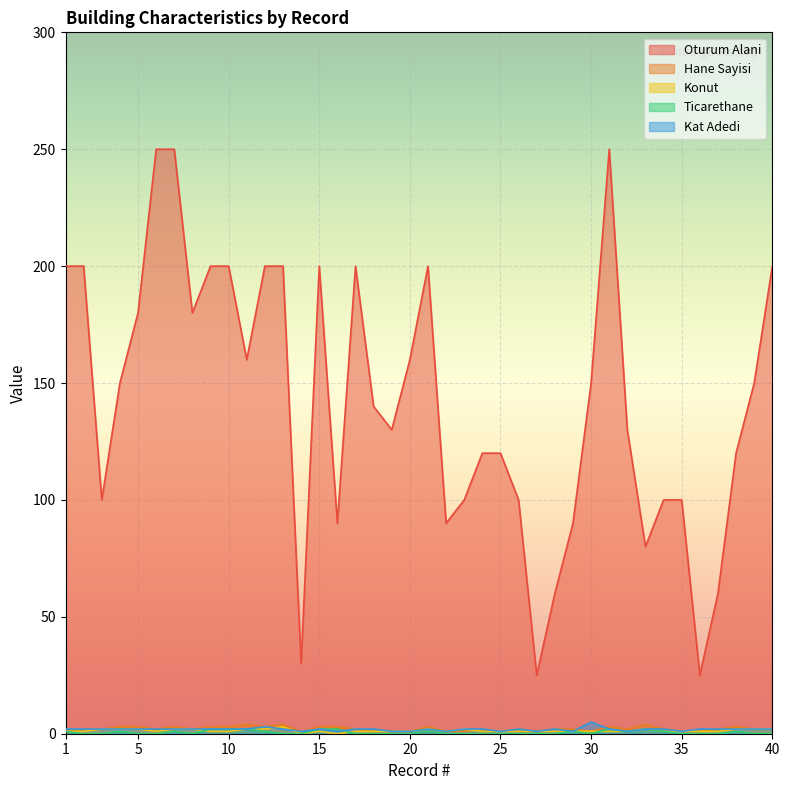

Rank the series at 33 from lowest to highest value.

Konut, Ticarethane, Kat Adedi, Hane Sayisi, Oturum Alani